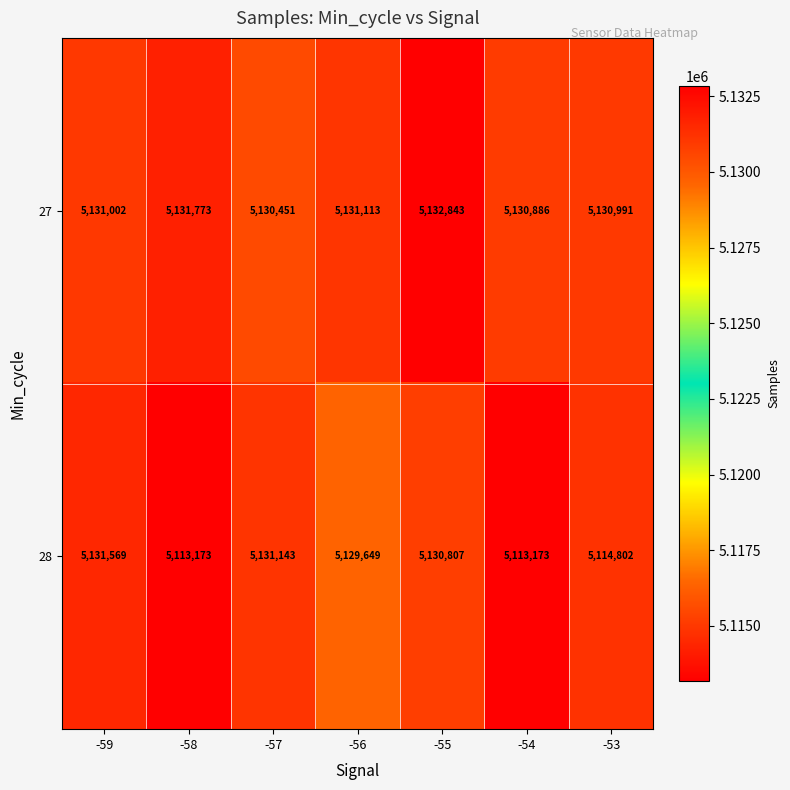

Between -57 and -53, which series saw the biggest shift?

28